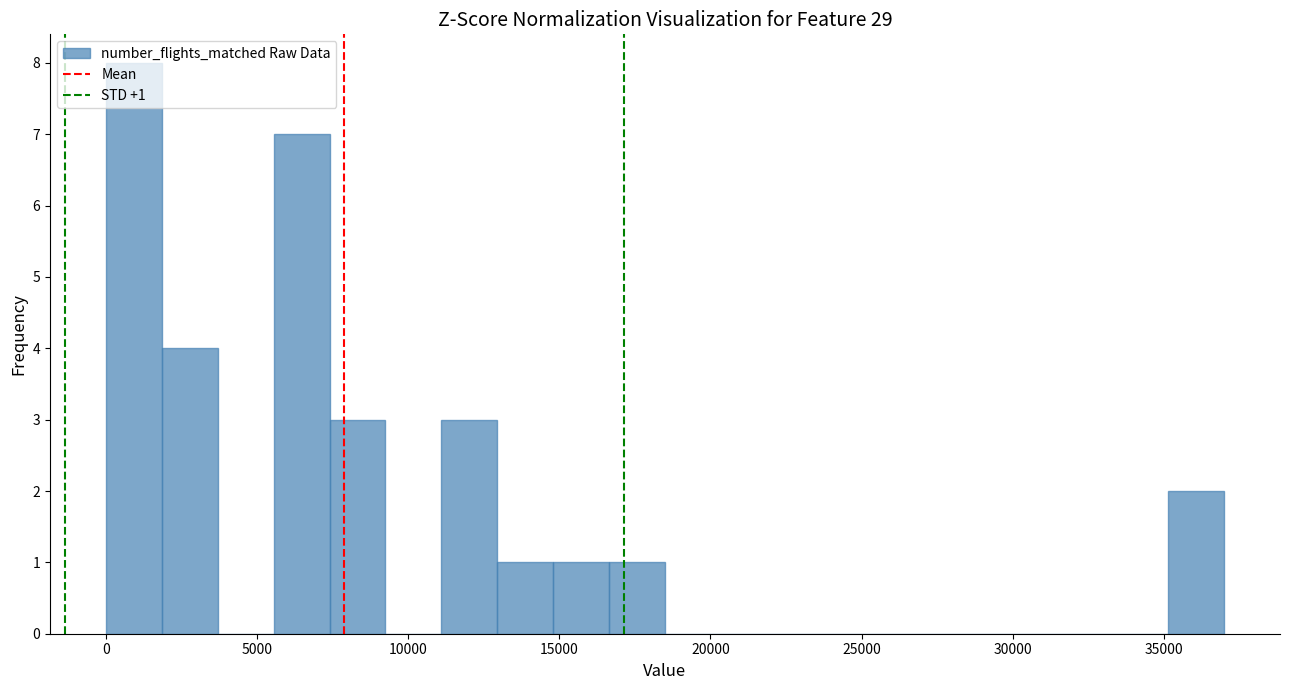

Read against the x-axis, roughly where is the centre of the tallest bar?

1000